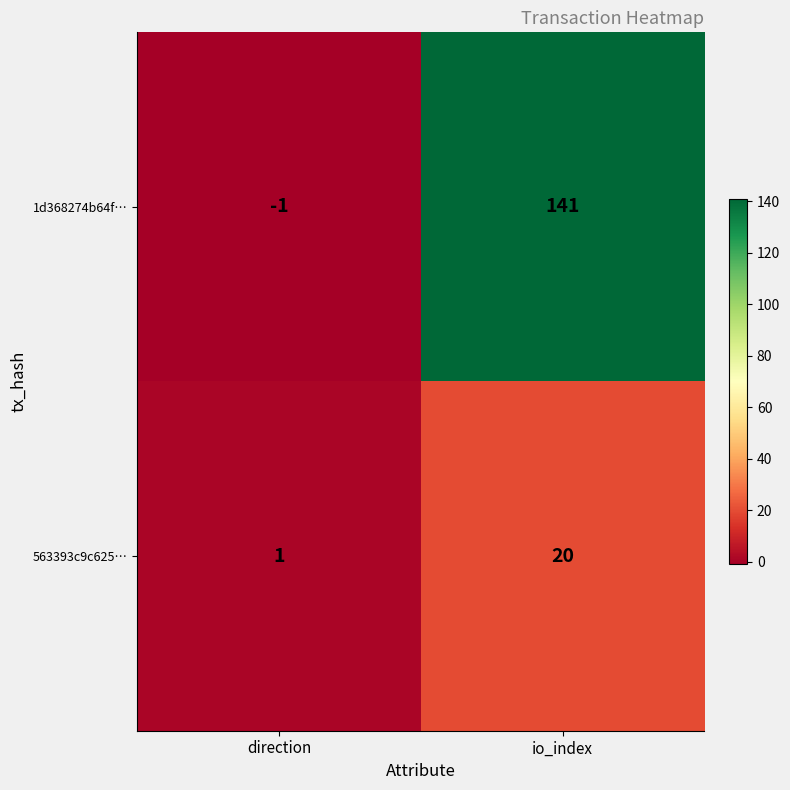

Which series has the largest range (max minus min)?

1d368274b64f…